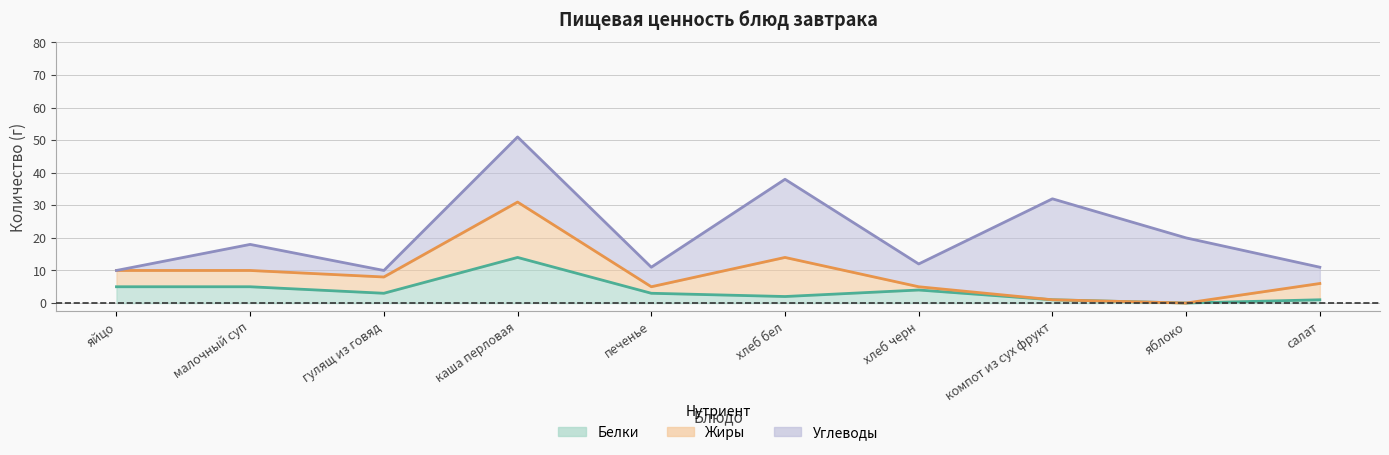

Does the chart have visible grid lines?

Yes